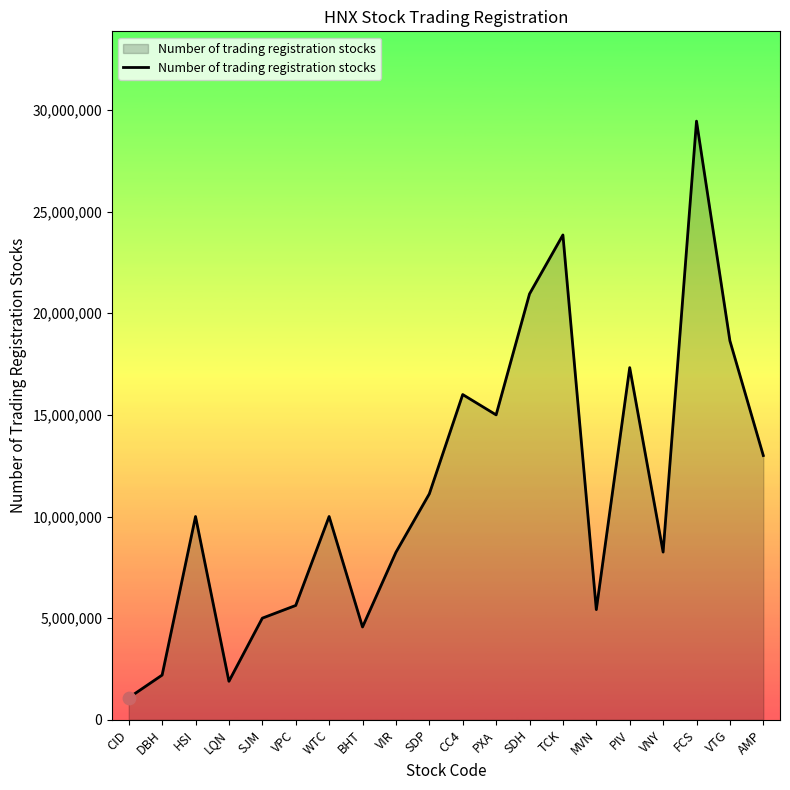

What is the change in value from VNY to FCS?

+21200000